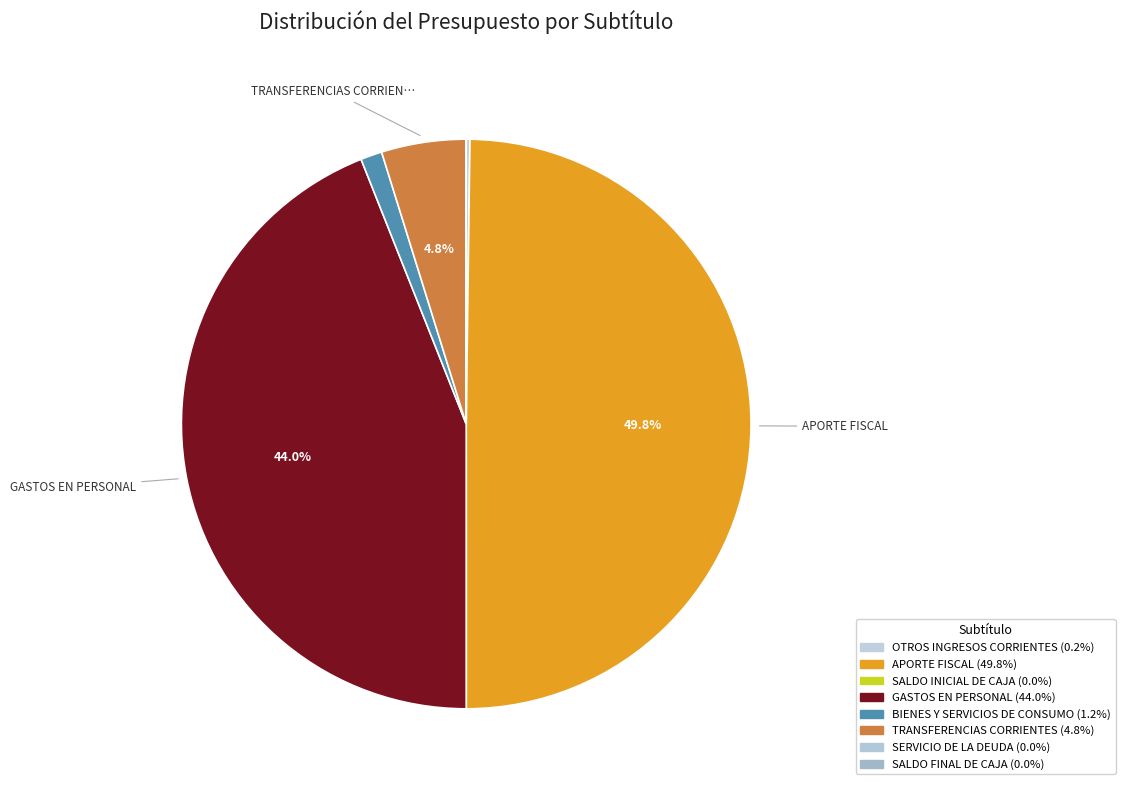

What is the smallest slice in the pie chart?

SALDO INICIAL DE CAJA